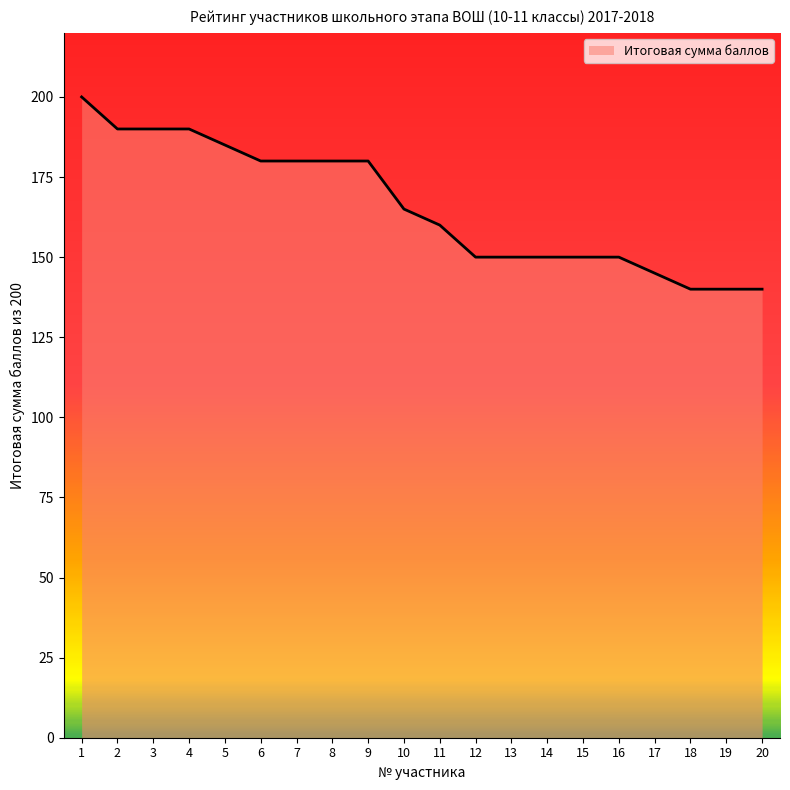

What is the minimum value shown in the chart?

140